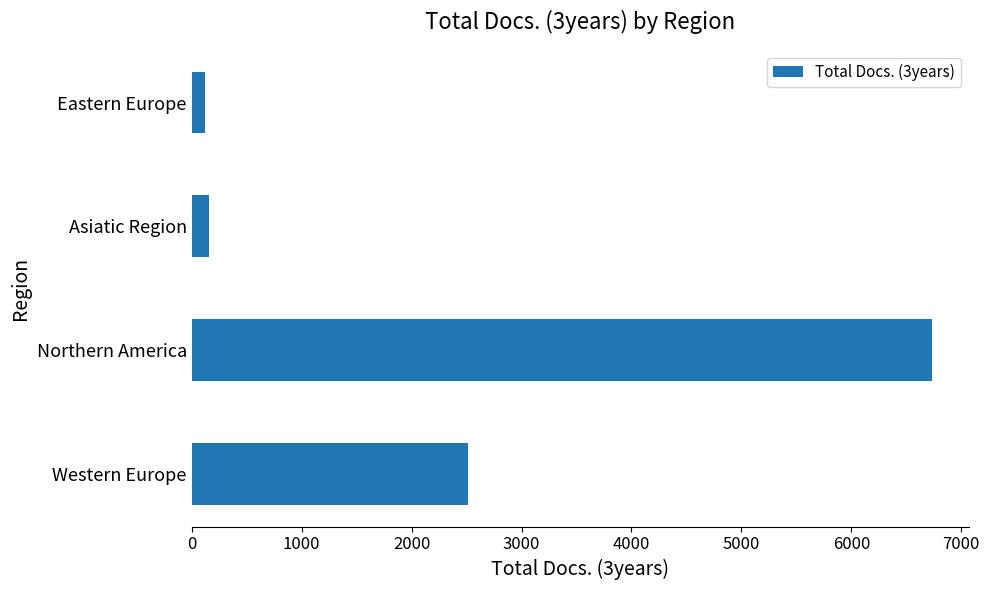

What is the difference between the second highest and minimum values?

2390